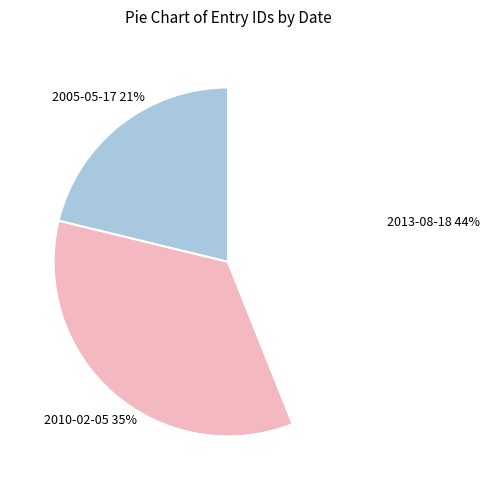

Which category has the smallest portion of the pie?

2005-05-17